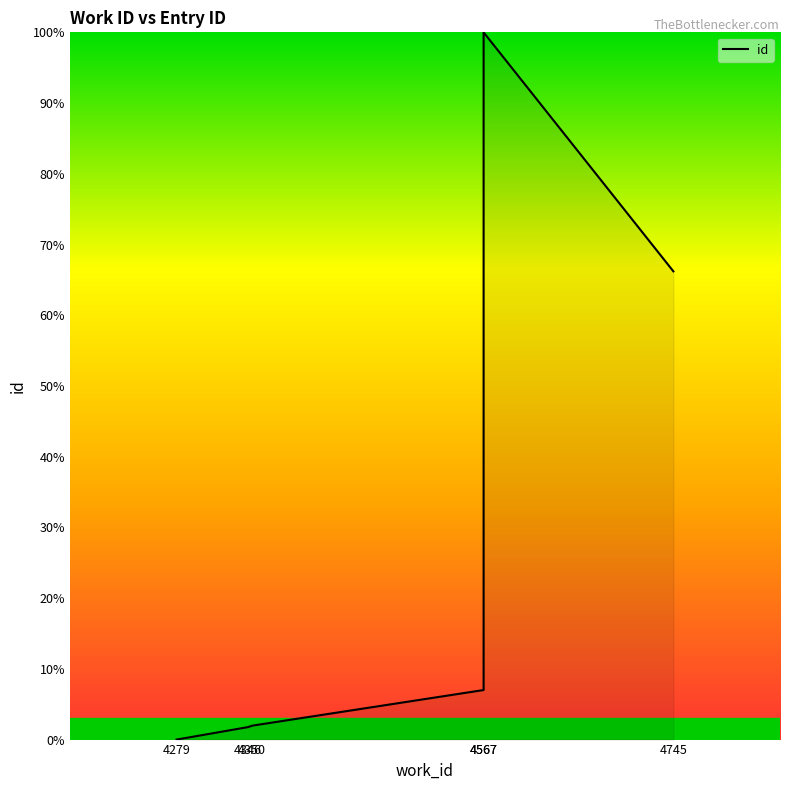

True or false: there are more than 2 points higher than both neighbors.

False